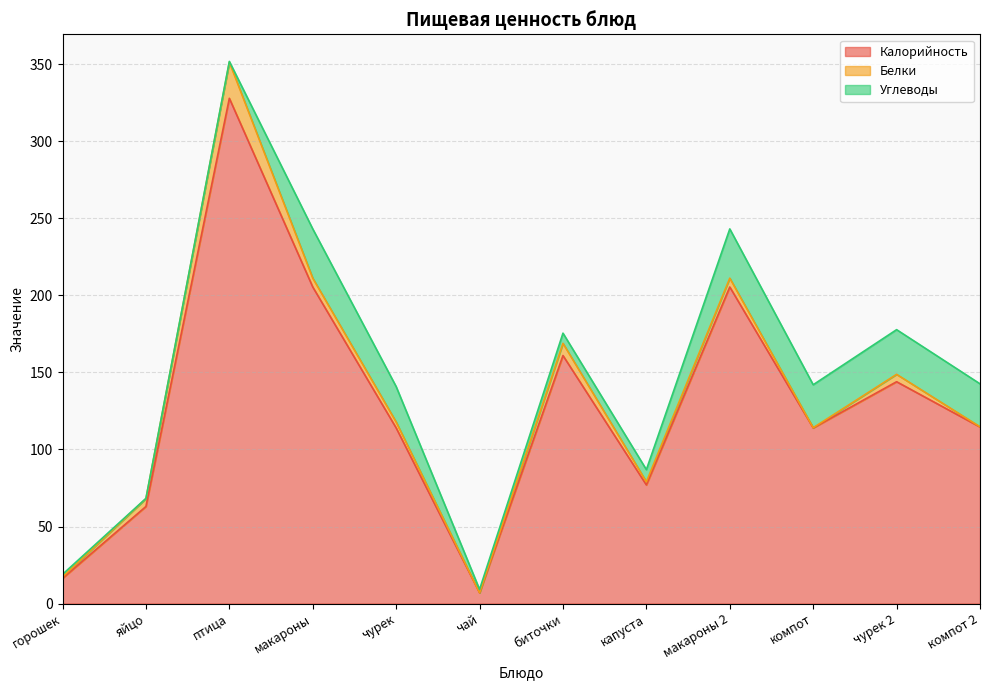

True or false: Калорийность and Белки cross at least once.

False